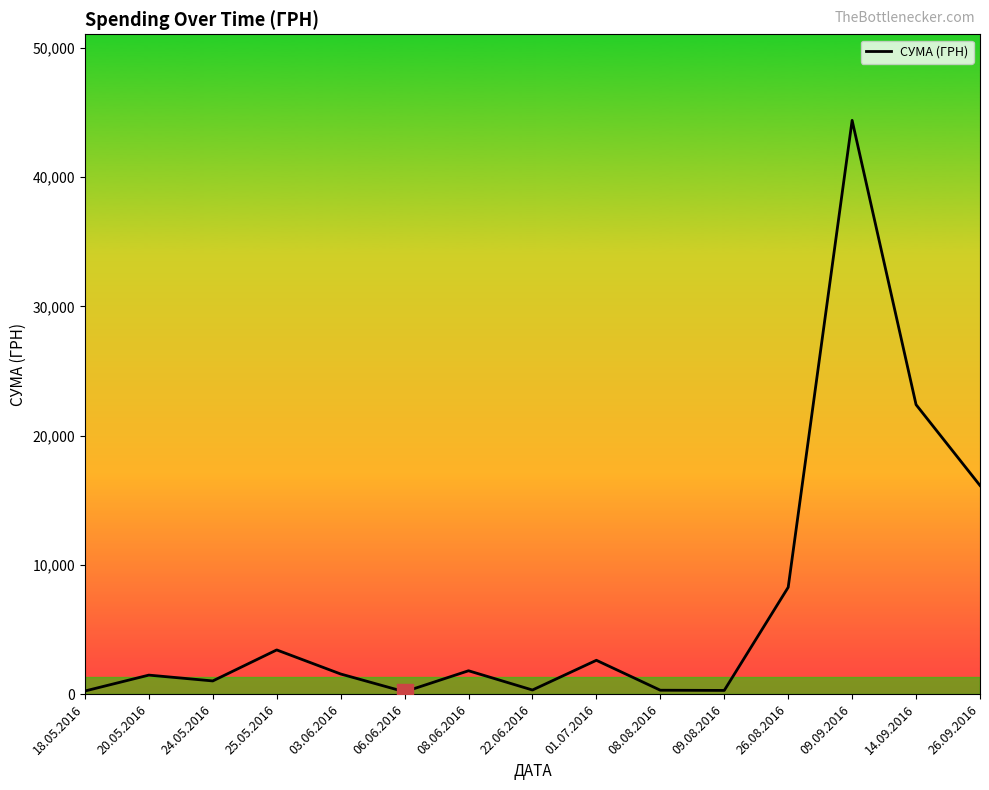

Is it true that the value at 08.06.2016 is 1811.0?

True